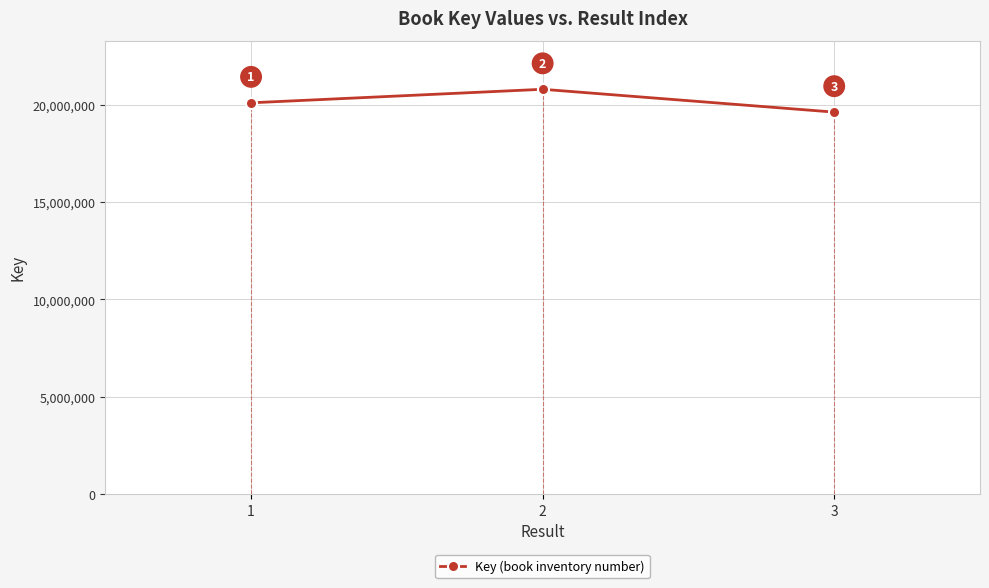

Where is the data nearest to the value 20213428?

1